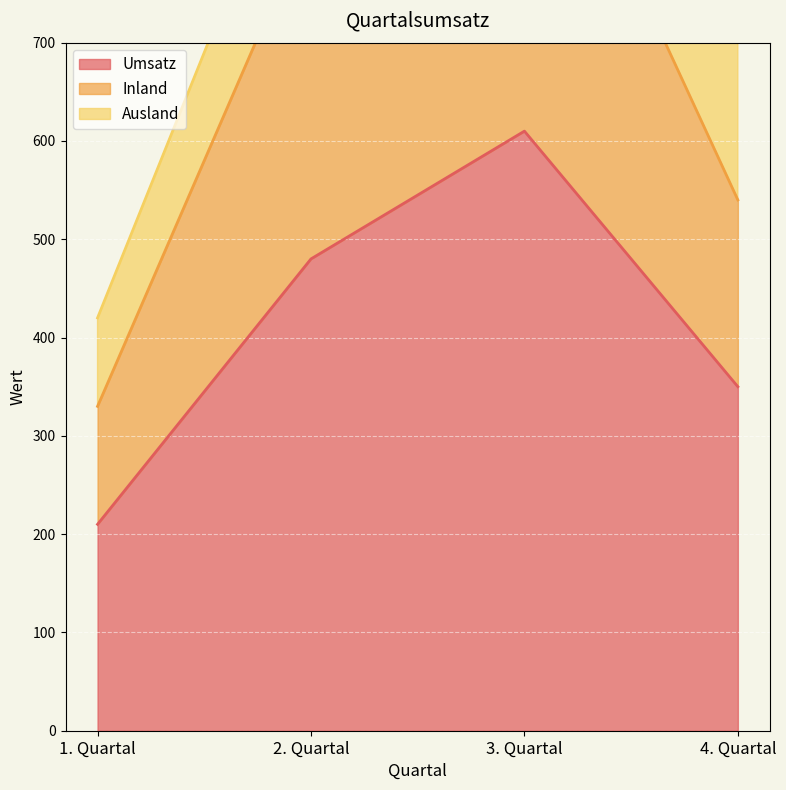

Does the chart display data point markers on the line(s)?

No